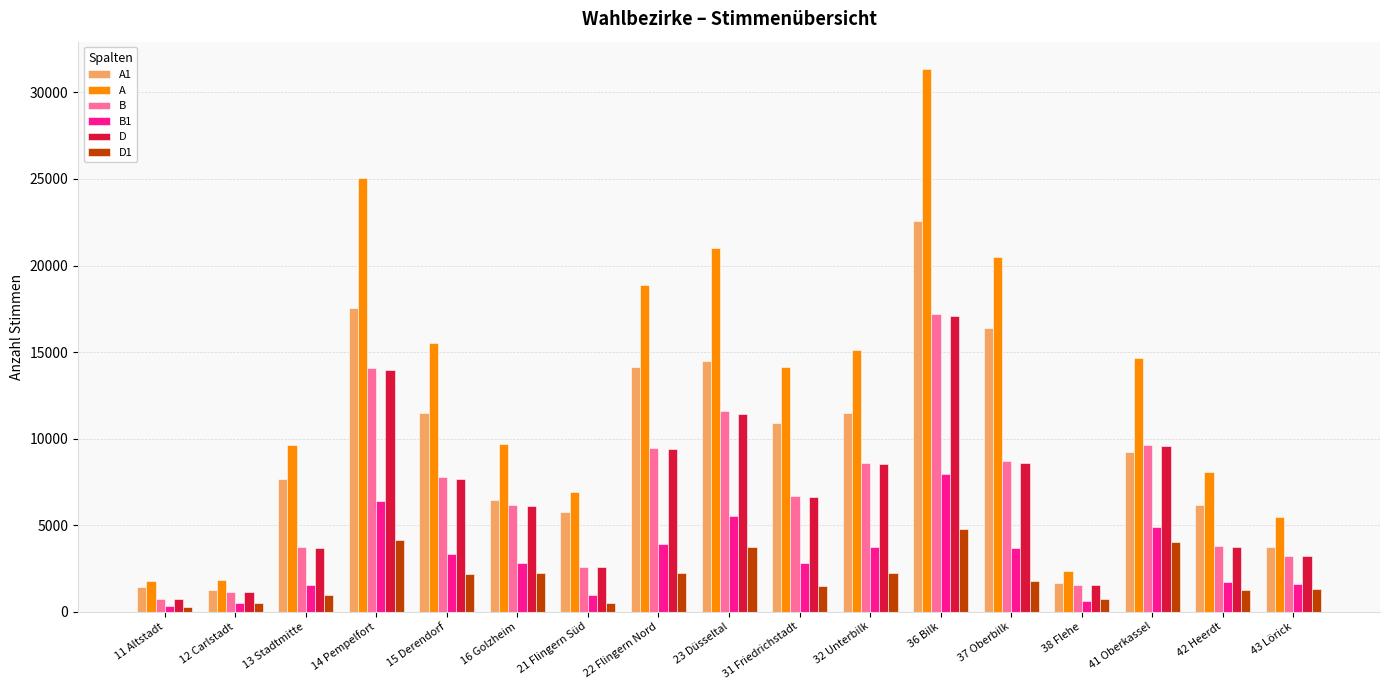

What value does the B1 series have at 13 Stadtmitte?

1554